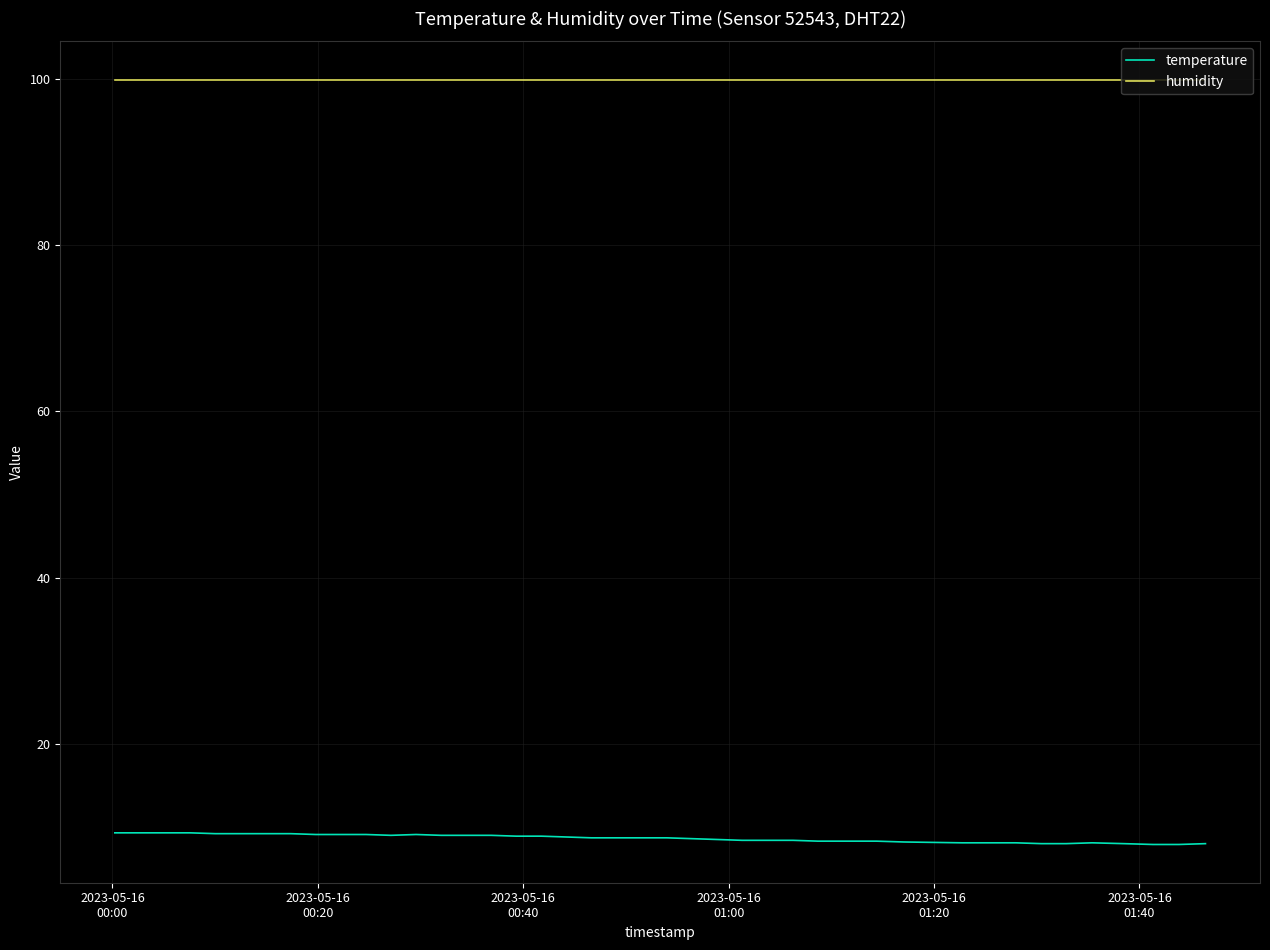

List the series in order of their peak value, highest first.

humidity, temperature